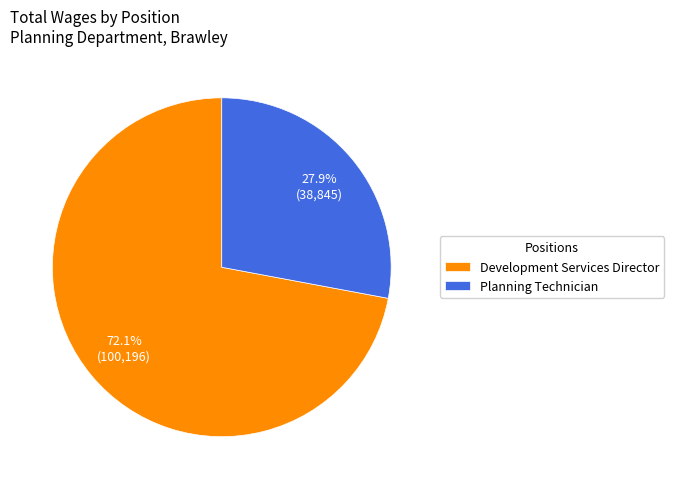

What percentage is NOT represented by Planning Technician?

72.1%